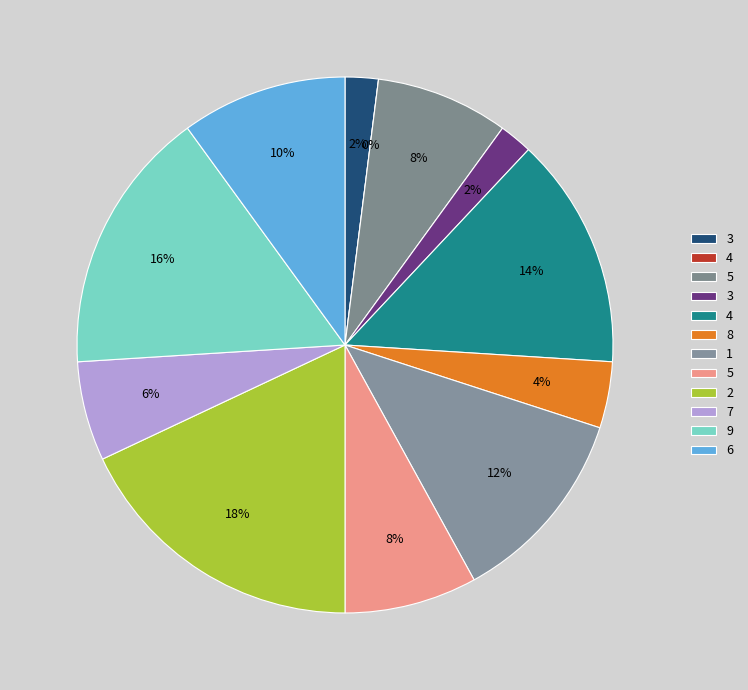

Is it true that 1 is 12% of the pie?

True